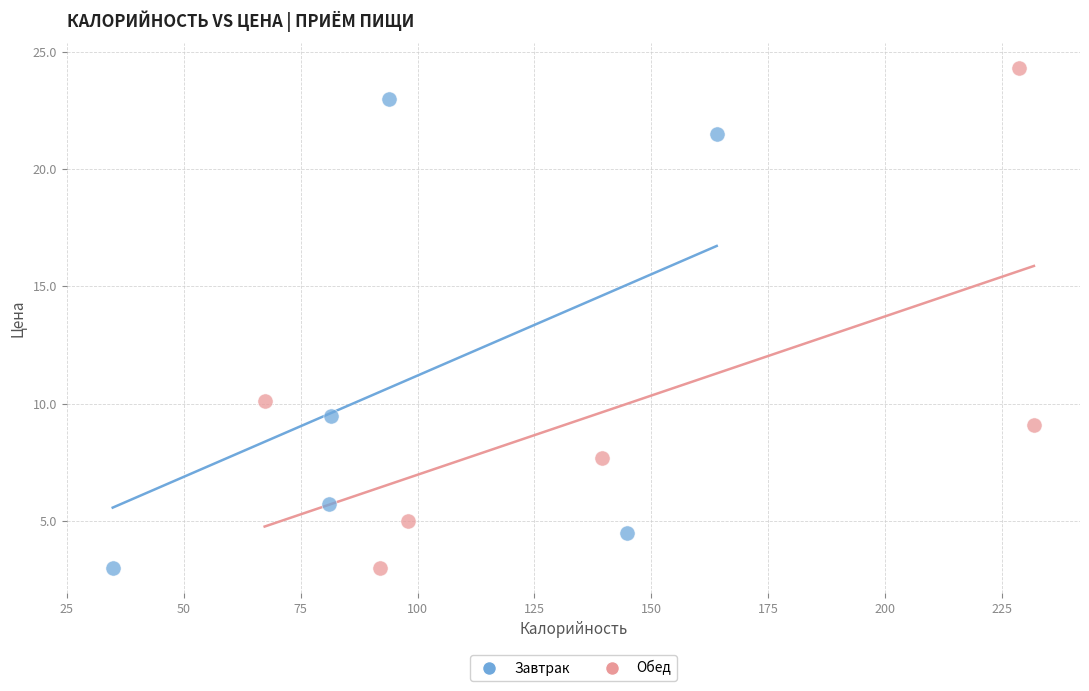

Which series contains the highest Y value?

Обед